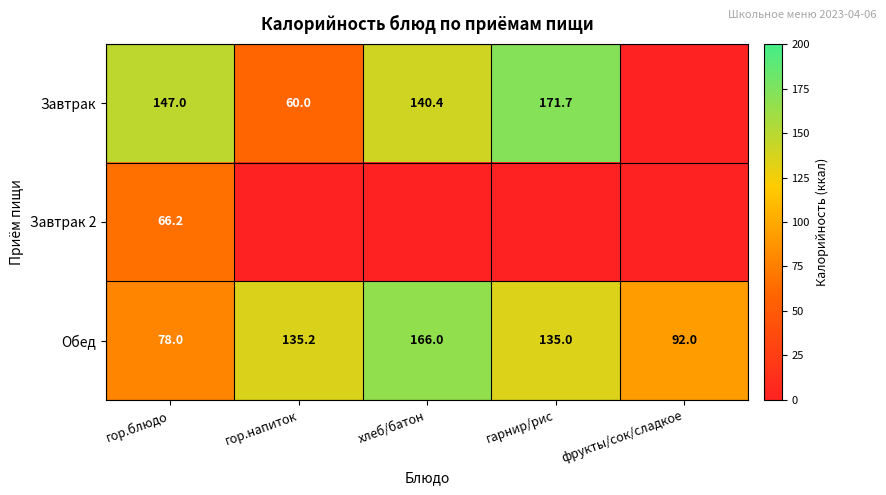

What is the lowest value of the Обед series?

78.0